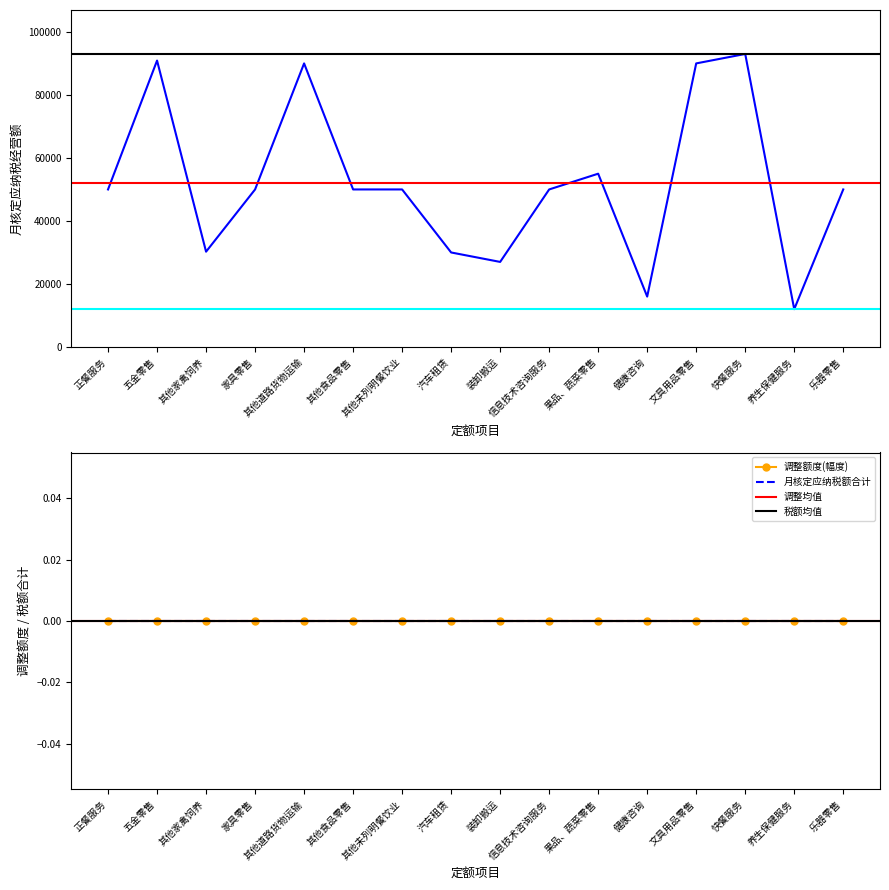

Where is the first local maximum for 月核定应纳税经营额?

五金零售